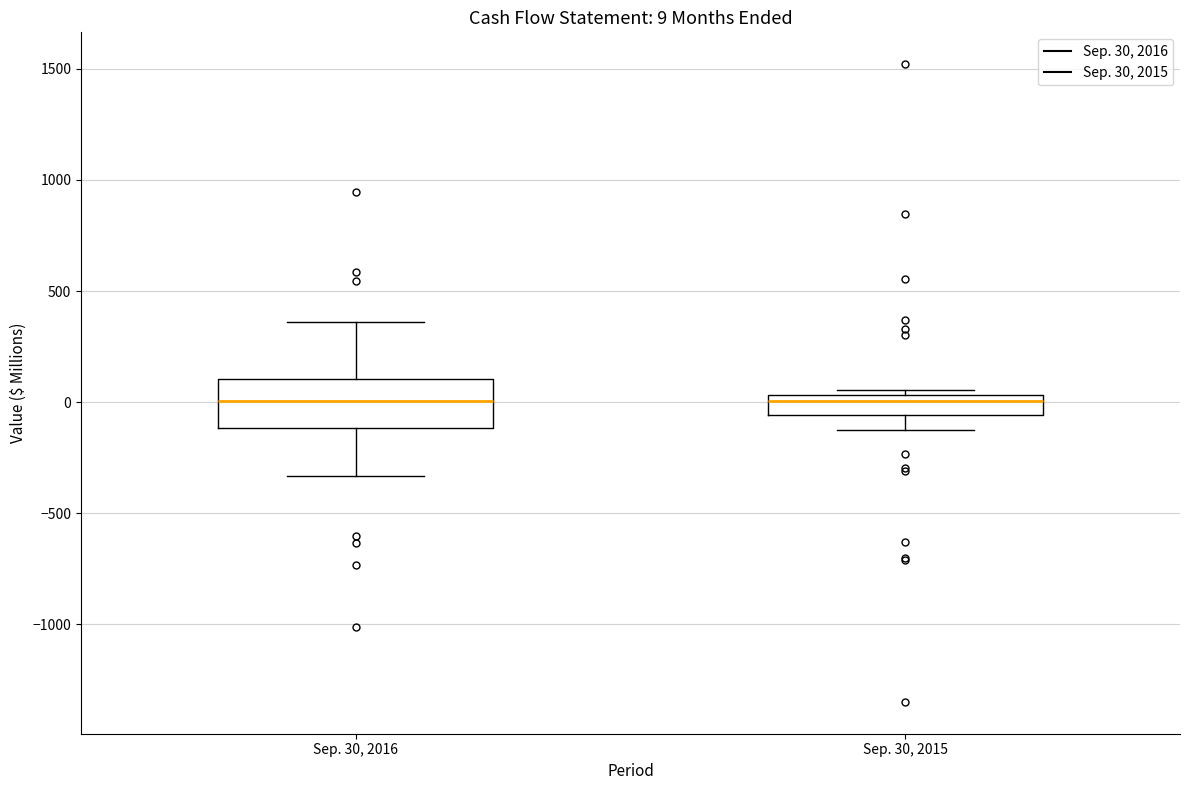

Comparing the boxes themselves (not the whiskers), which one is the tallest?

Sep. 30, 2016